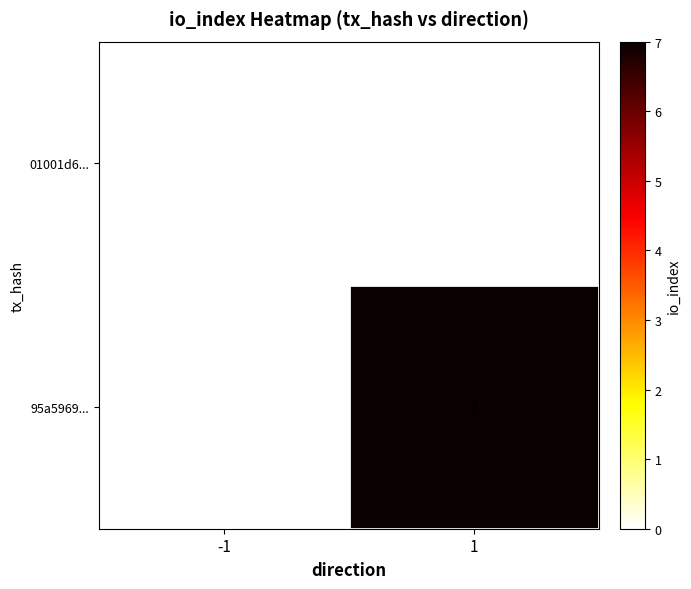

Is it true that 95a5969... equals 4 at 1?

False